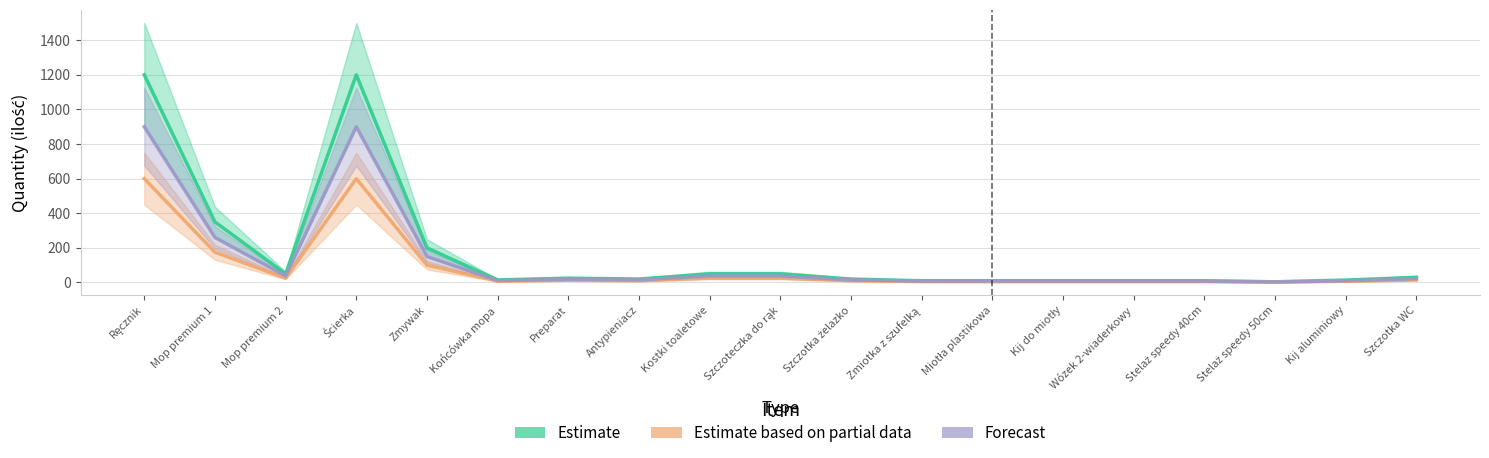

Rank the series by their average value, from highest to lowest.

Estimate, Forecast, Estimate based on partial data